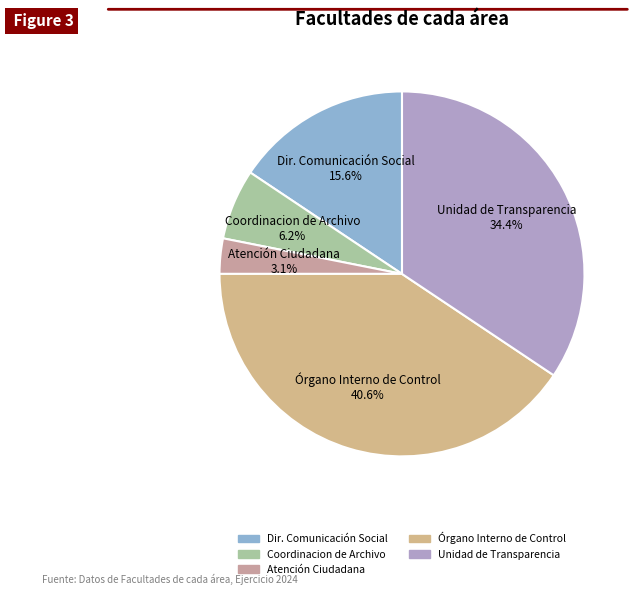

Which has a higher value, Unidad de Transparencia or Coordinacion de Archivo?

Unidad de Transparencia